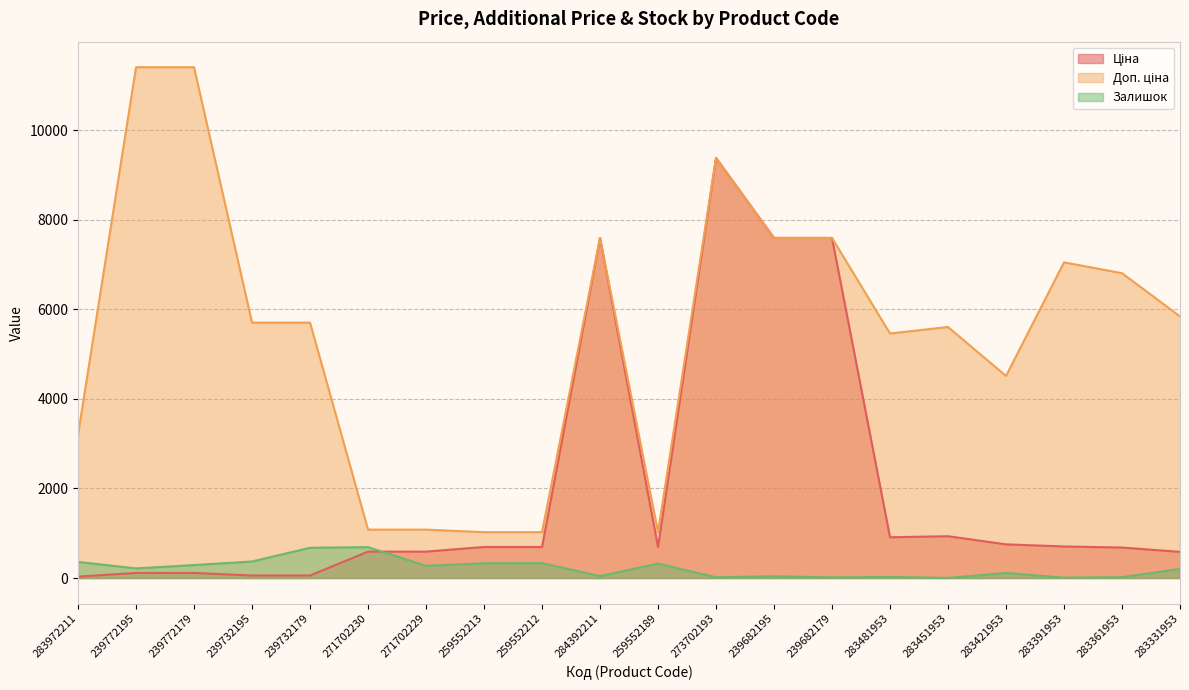

At which category is the sum across all series the highest?

273702193